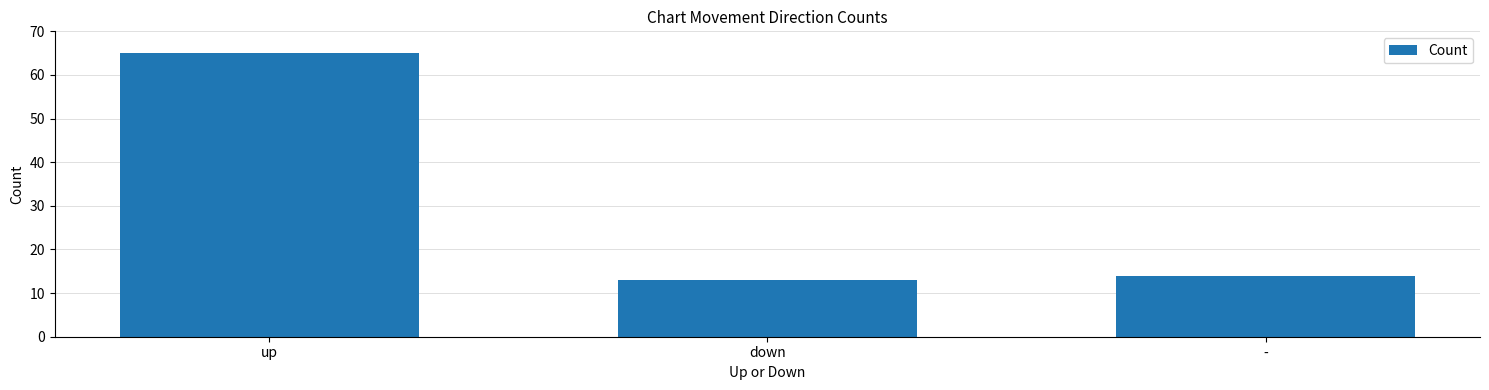

What is the label of the 1st bar from the left?

up